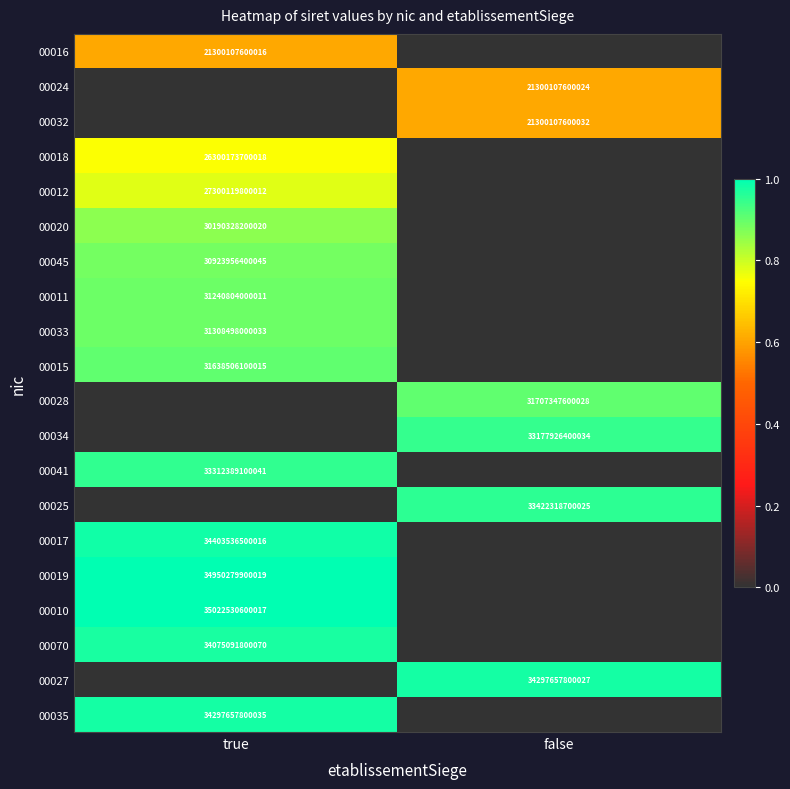

The 00017 series shows 10508279454677 at true. True or false?

False